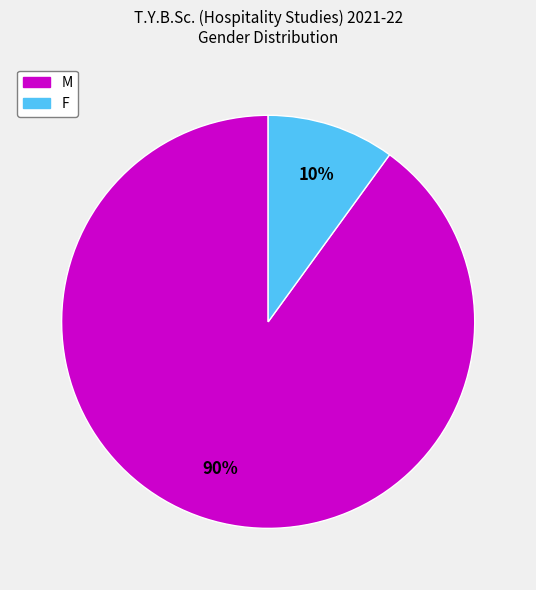

True or false: F accounts for 1% of the total.

False